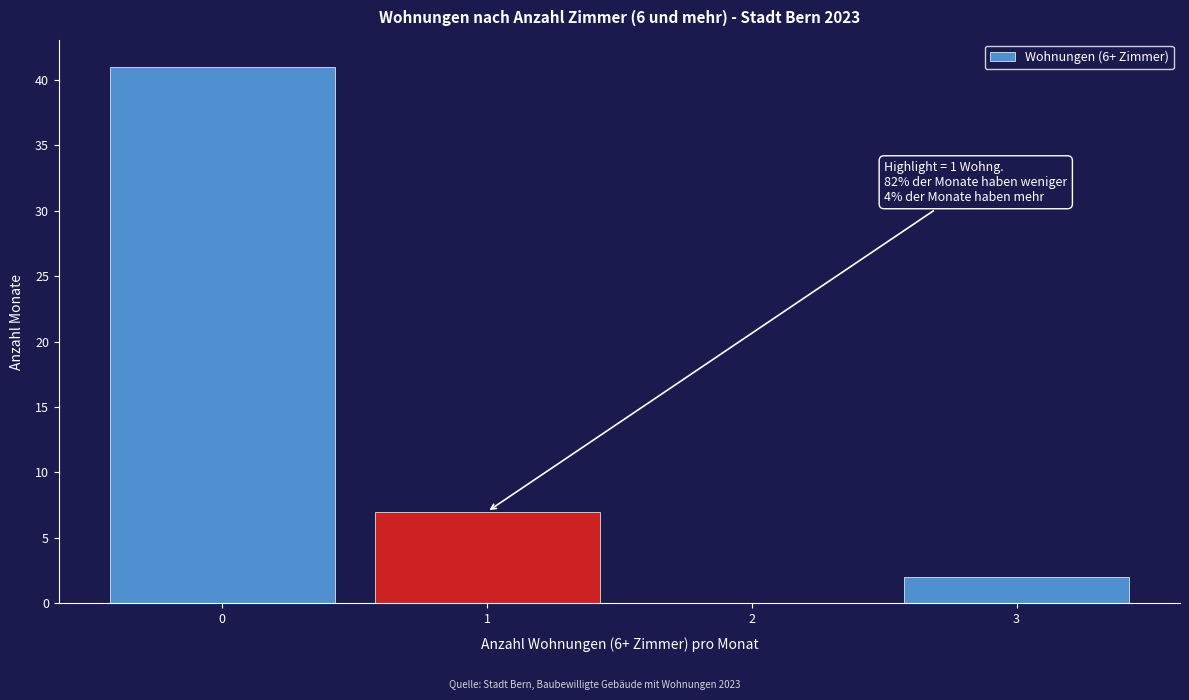

Which range on the x-axis has the tallest bar?

-0.5 to 0.5